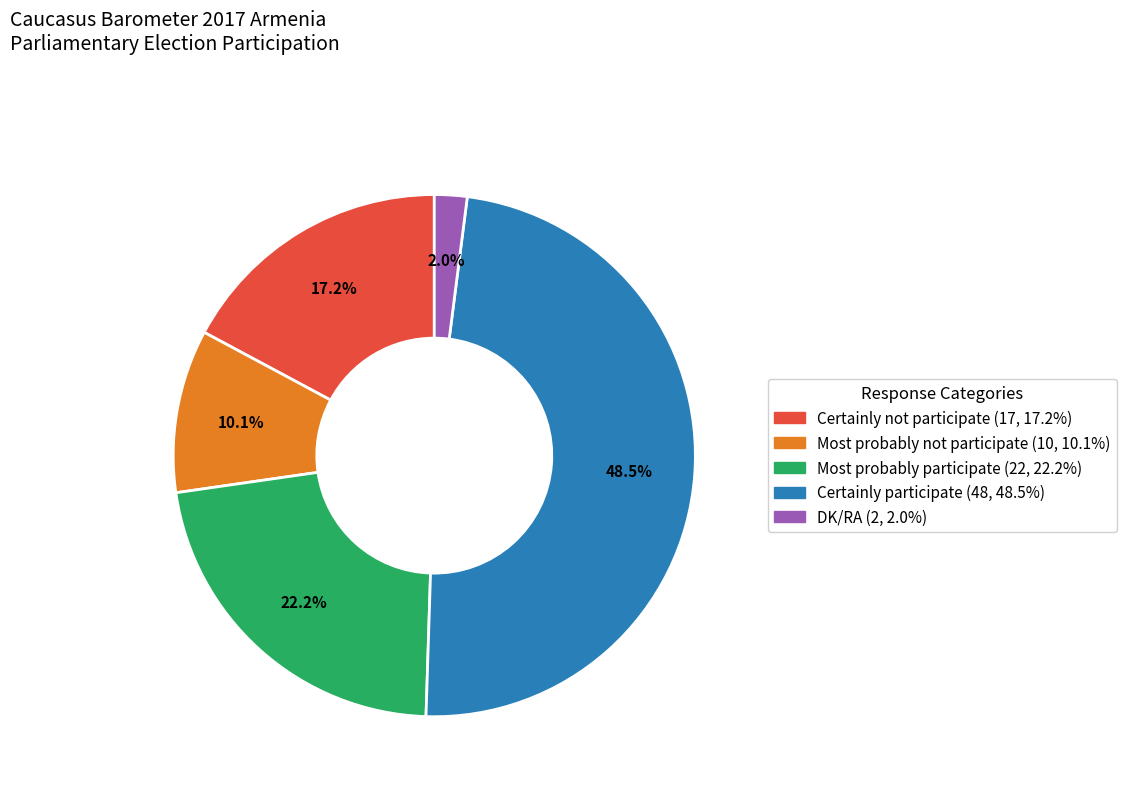

To the nearest percent, what is the average slice percentage?

20%